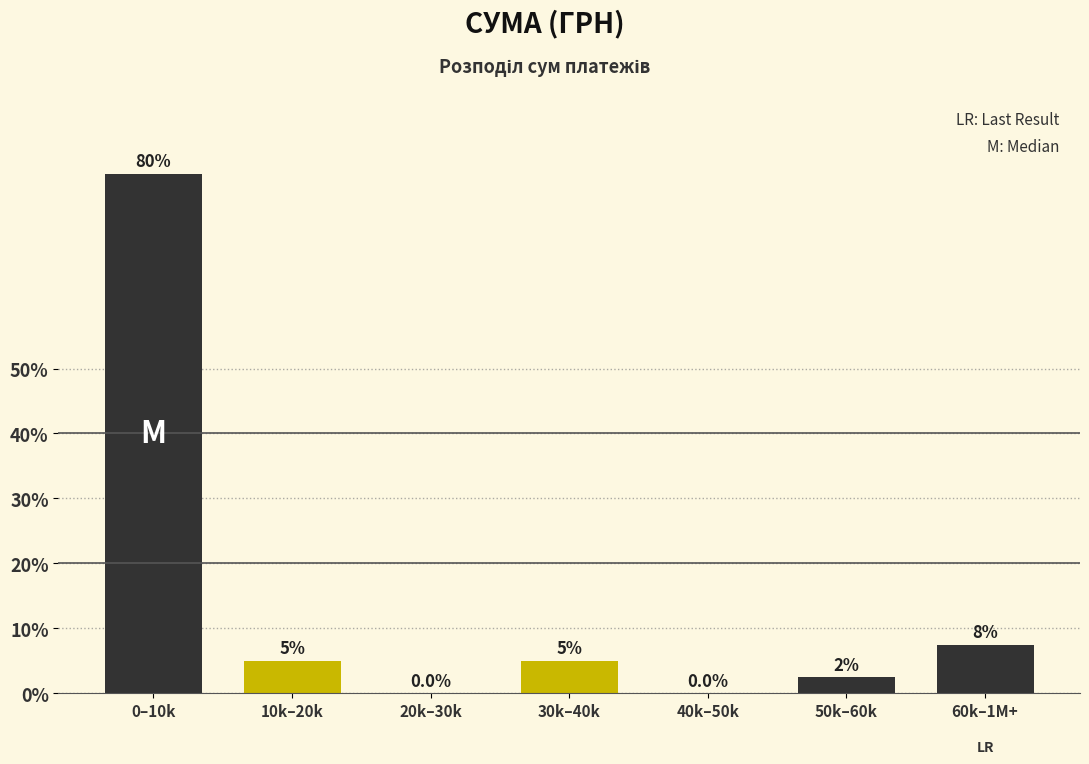

Reading right to left, transcribe all the data shown in this chart.

60k–1M+=7.5	50k–60k=2.5	40k–50k=0.0	30k–40k=5.0	20k–30k=0.0	10k–20k=5.0	0–10k=80.0